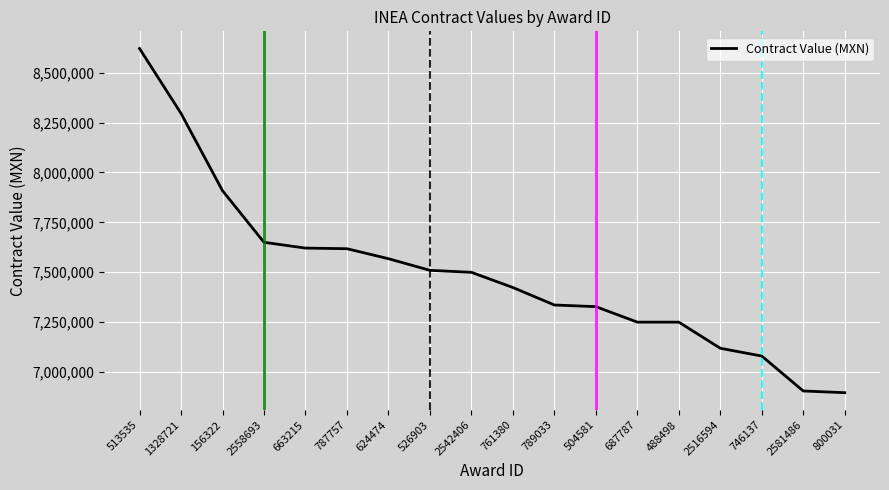

What is the sum of all values?

134878529.2